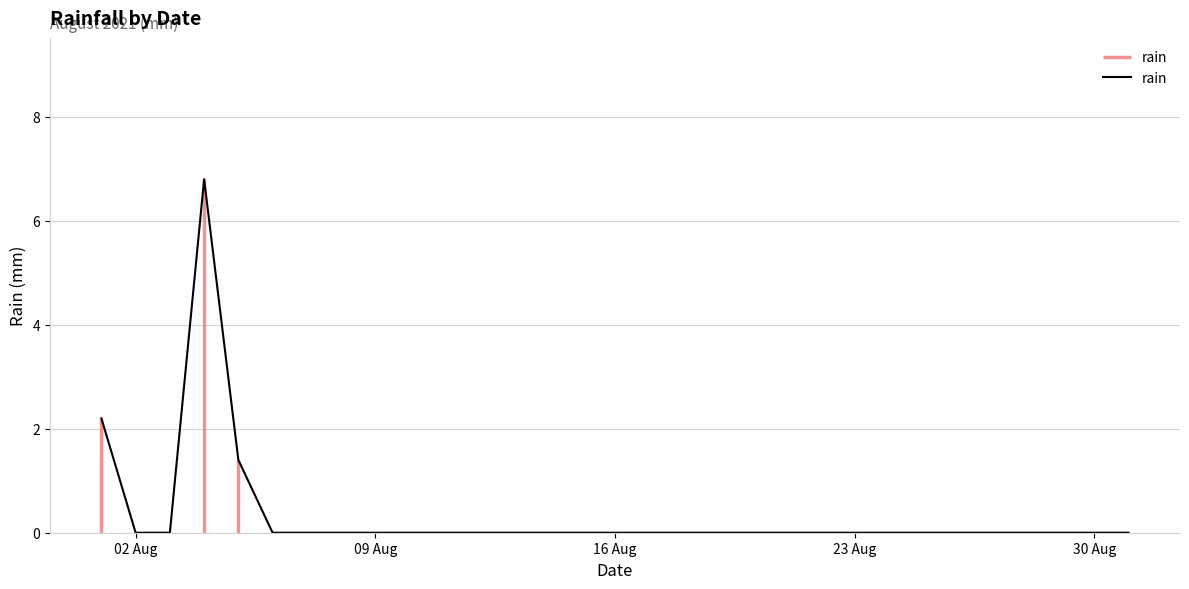

True or false: rain has a value of 3.9 at 02 Aug.

False